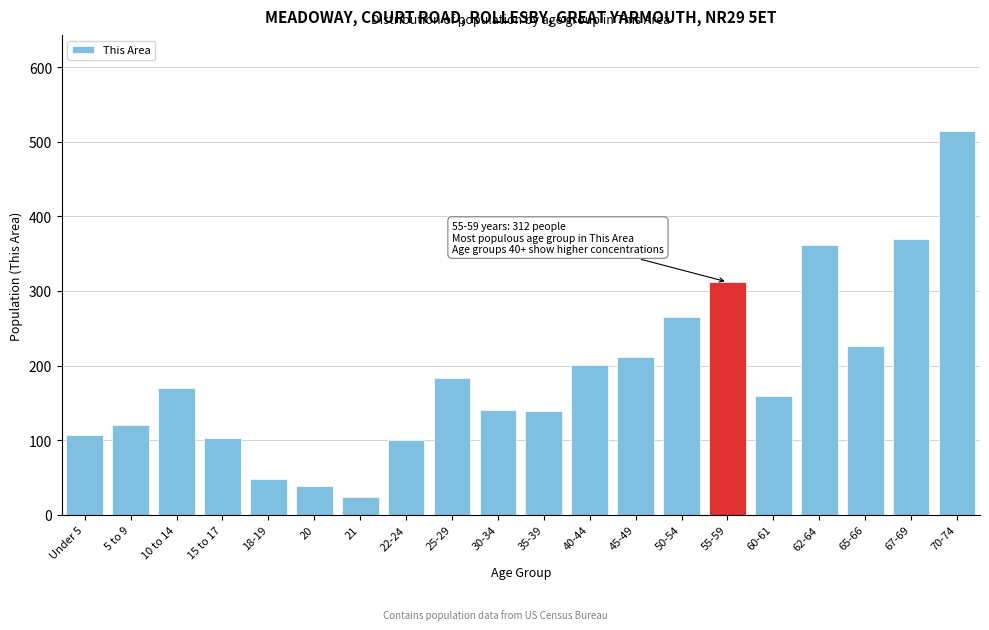

What value does the data have at 10 to 14, to the nearest 10?

170